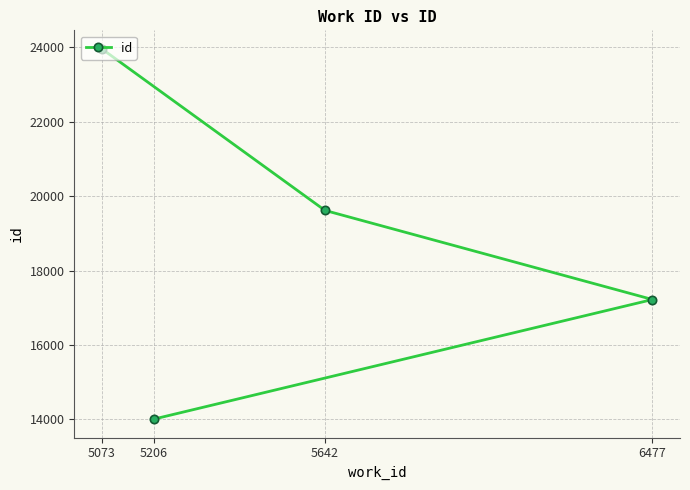

List the labels in order of value, smallest first.

5206, 6477, 5642, 5073